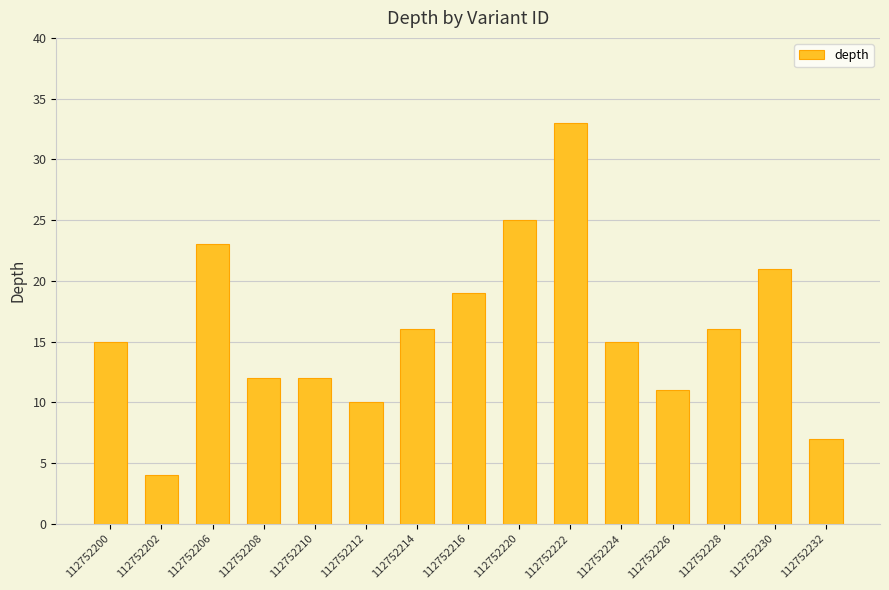

What is the sum of all values?

239